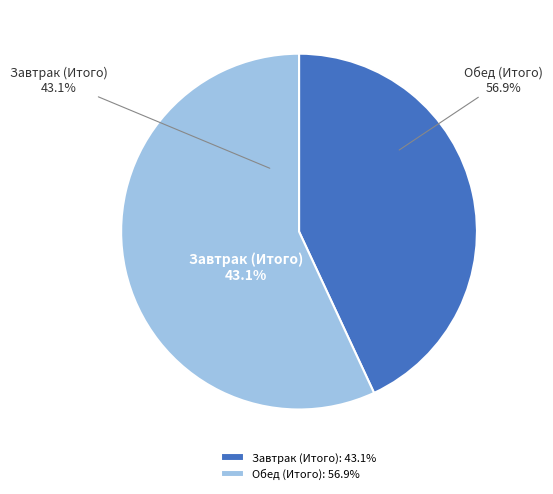

Count the number of slices in the pie.

2